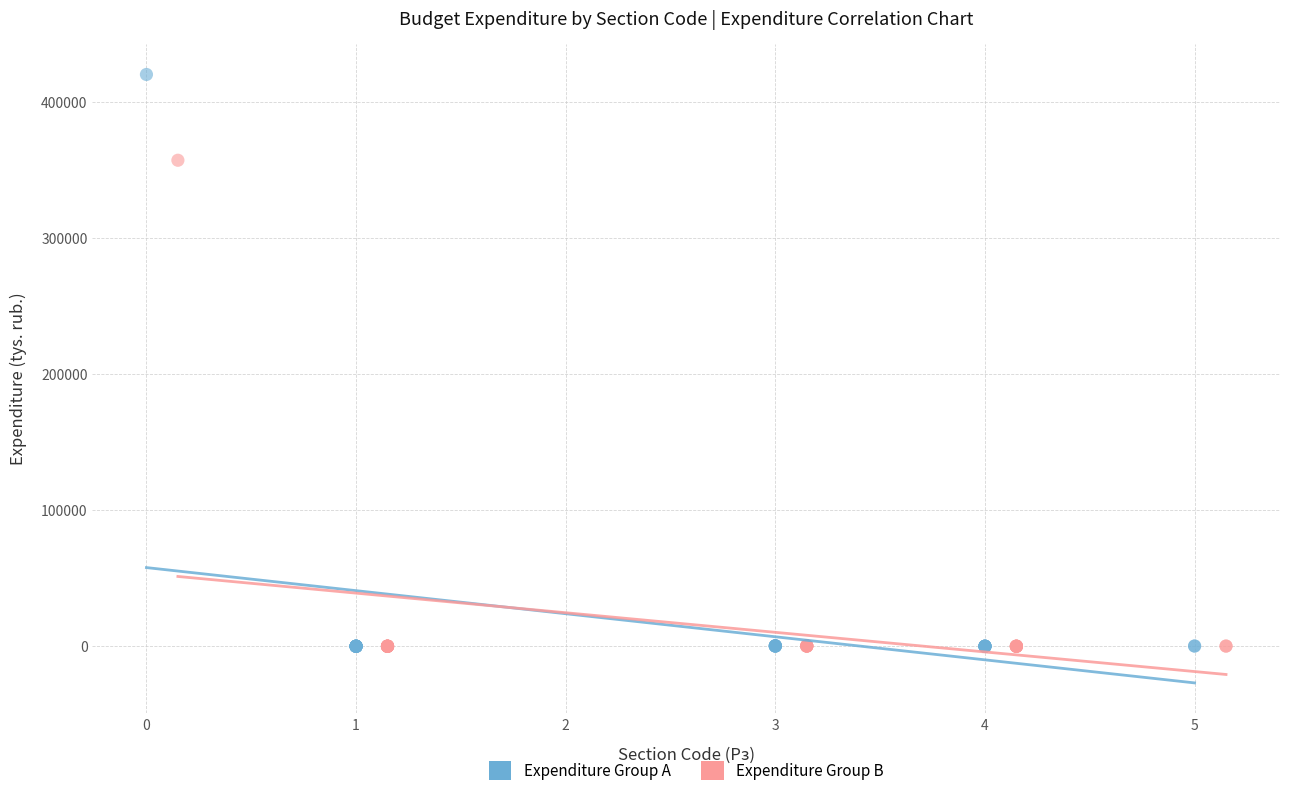

Which series has the widest spread of Y values?

Expenditure Group A